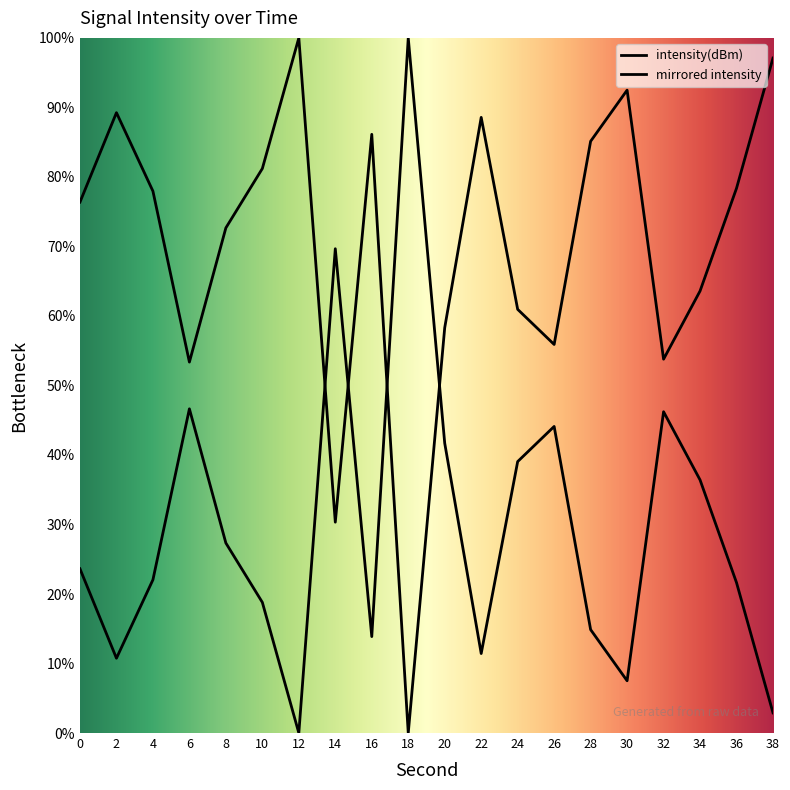

What is the value of the 13th point from the left?

39.1